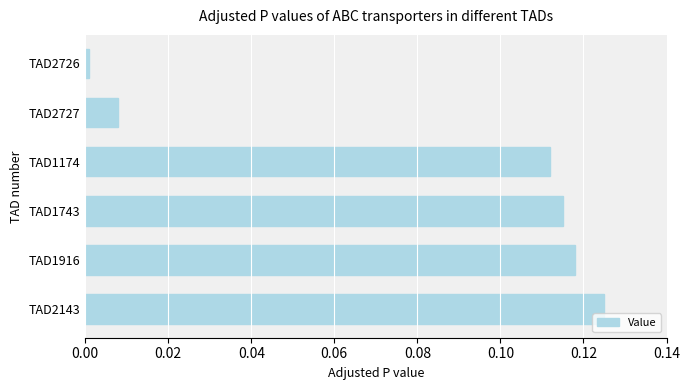

True or false: the data shows 0.2 at TAD1174.

False